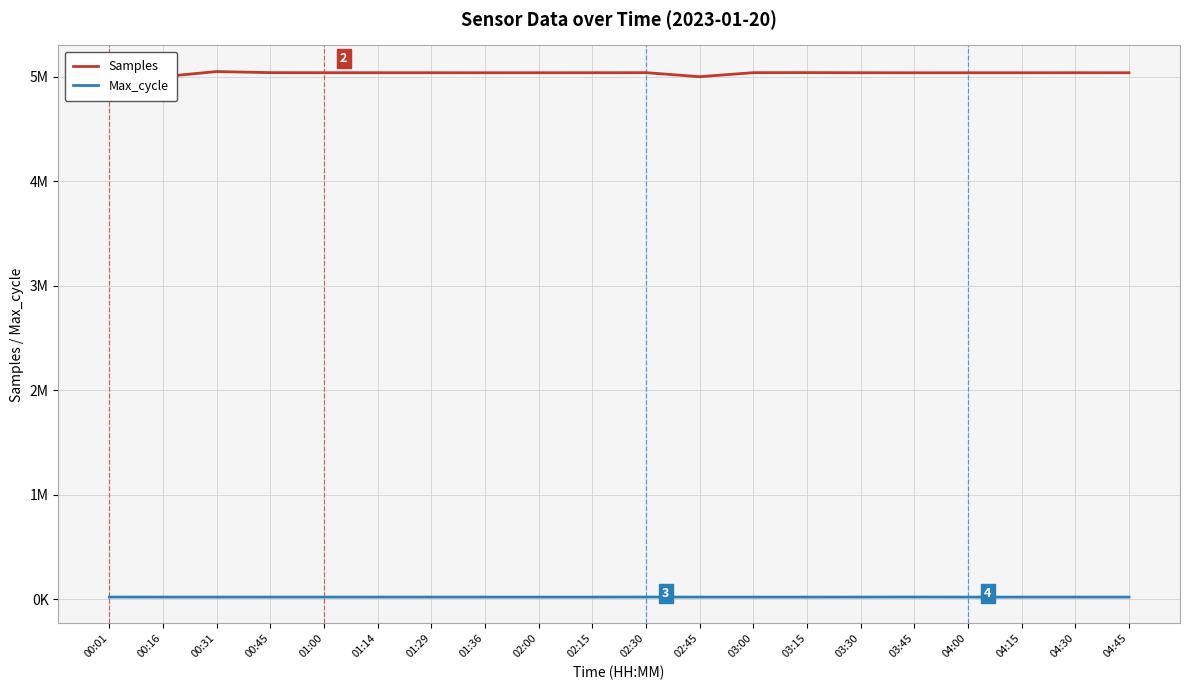

What are all the series names shown in the legend?

Samples, Max_cycle